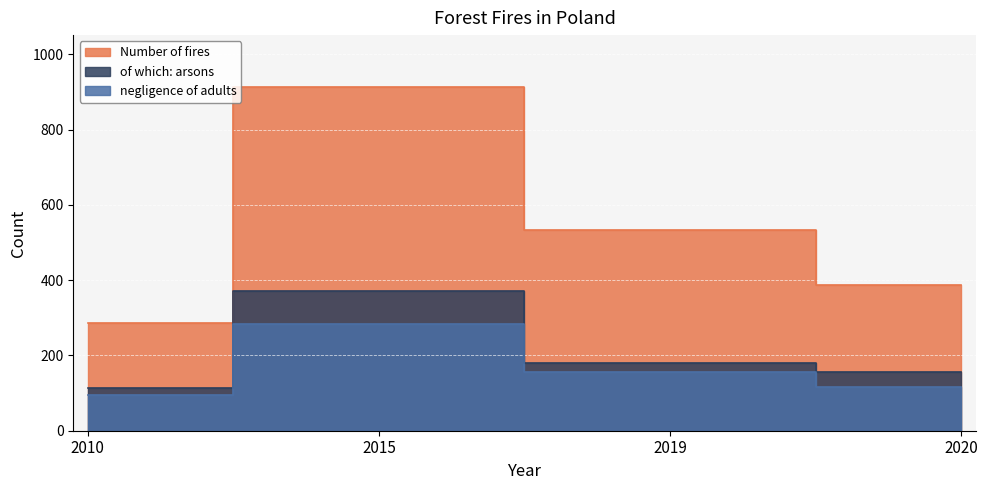

In negligence of adults, how many points are higher than both neighbors (excluding endpoints)?

1